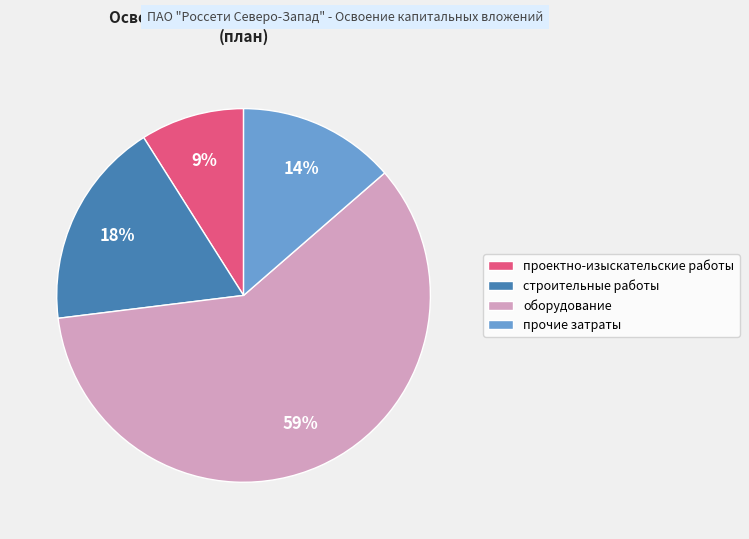

To the nearest percent, what is the difference between the largest and smallest slice percentages?

50%